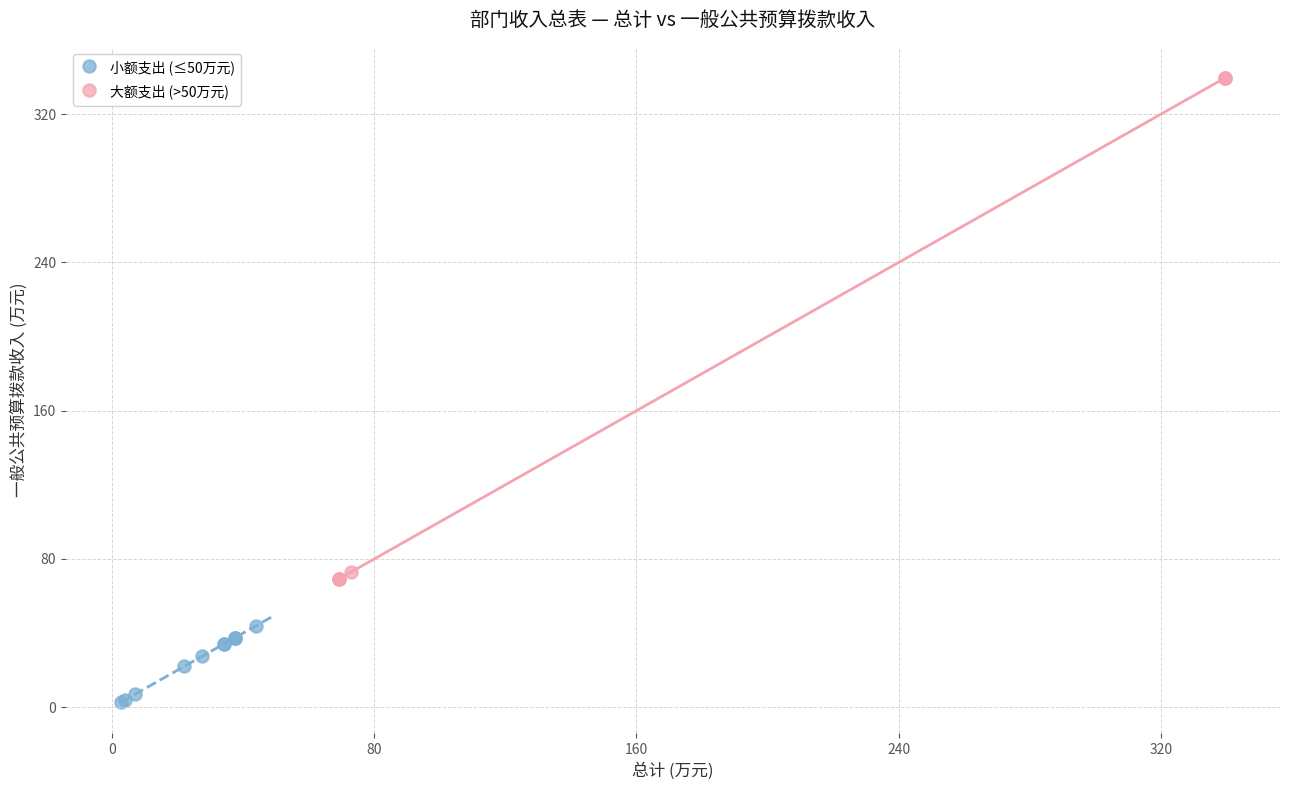

Which series reaches the minimum Y coordinate?

小额支出 (≤50万元)